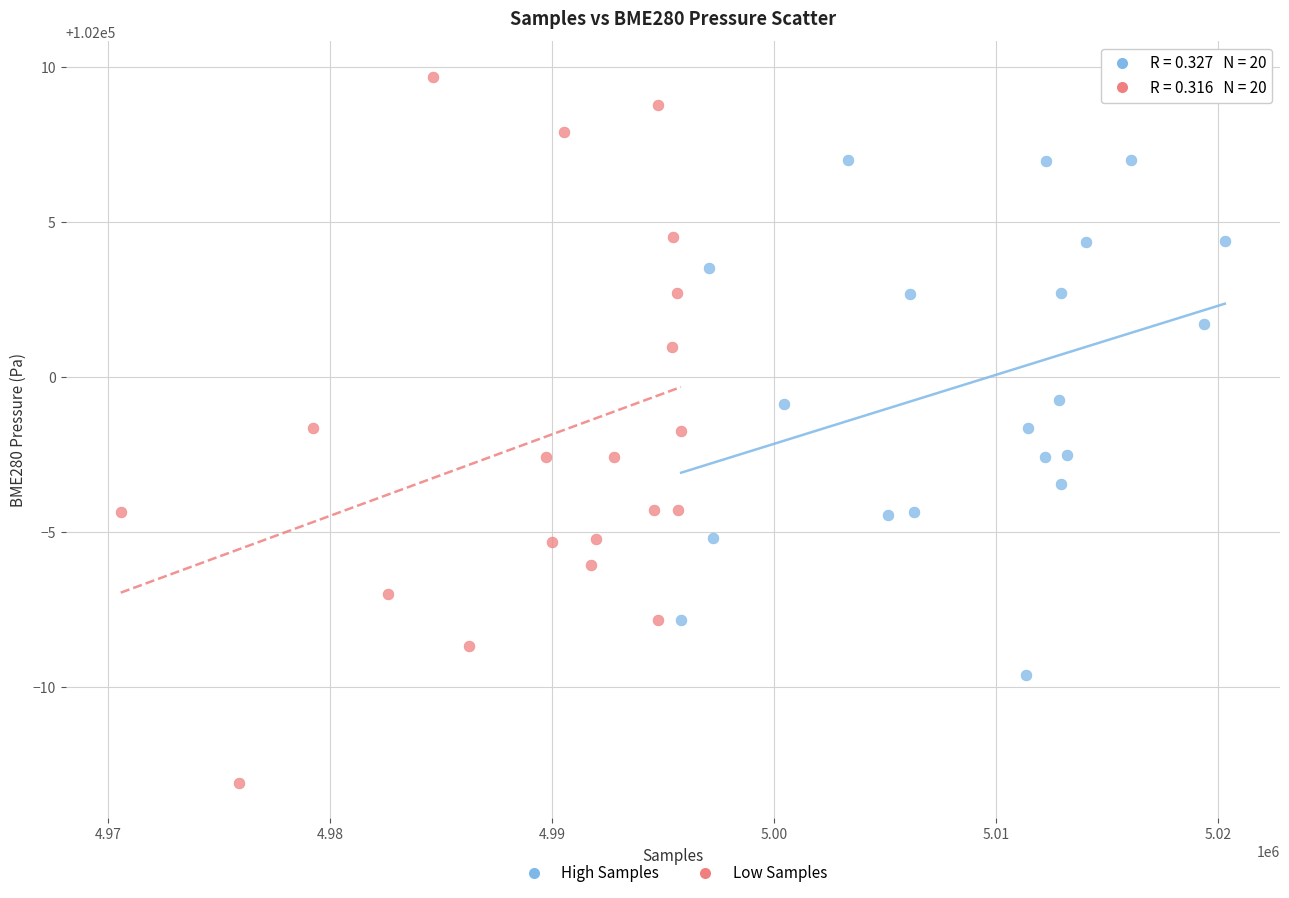

Which series has the largest Y range (max minus min)?

Low Samples